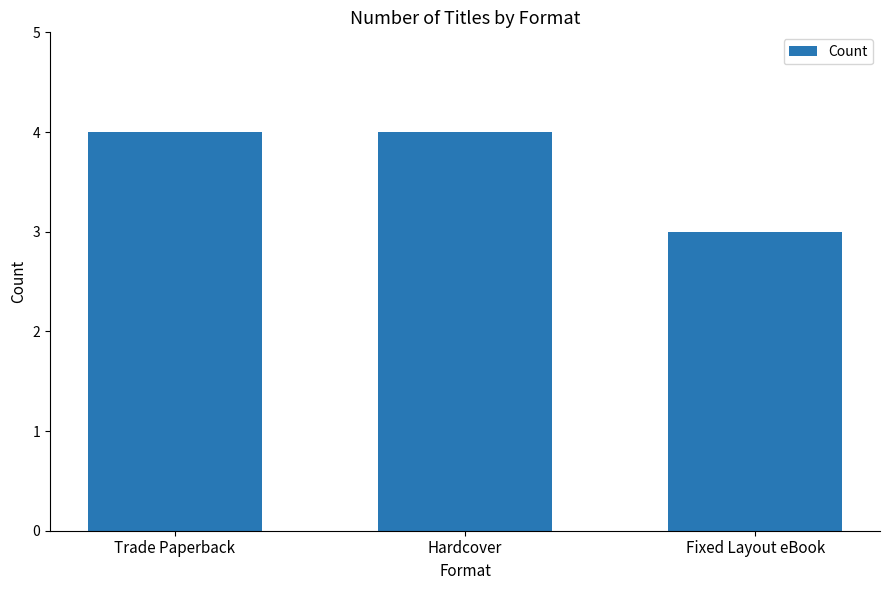

Approximately how many times larger is the value at Trade Paperback compared to Hardcover?

1.0